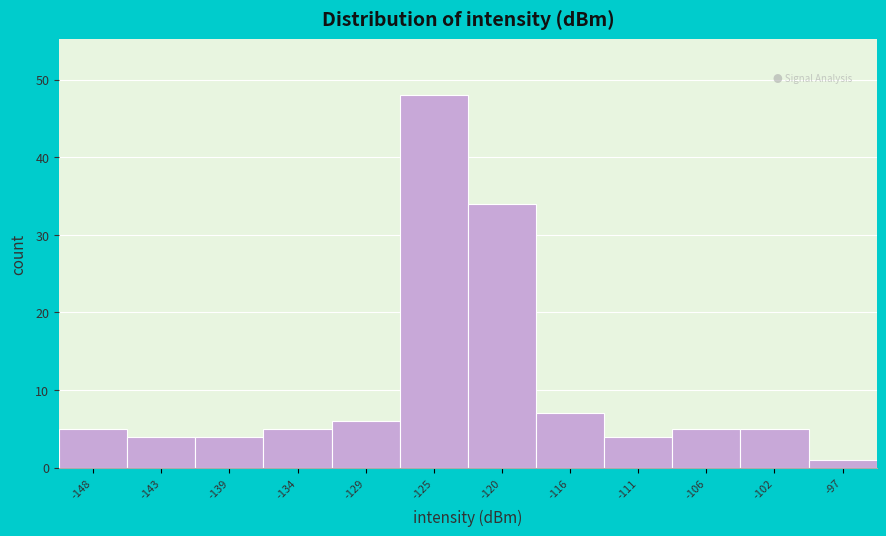

What is the height of the bar covering -118.0 to -113.5 on the x-axis? Neither the bar edges nor the heights are printed on the chart, so give them approximately, as read against the axes.

7